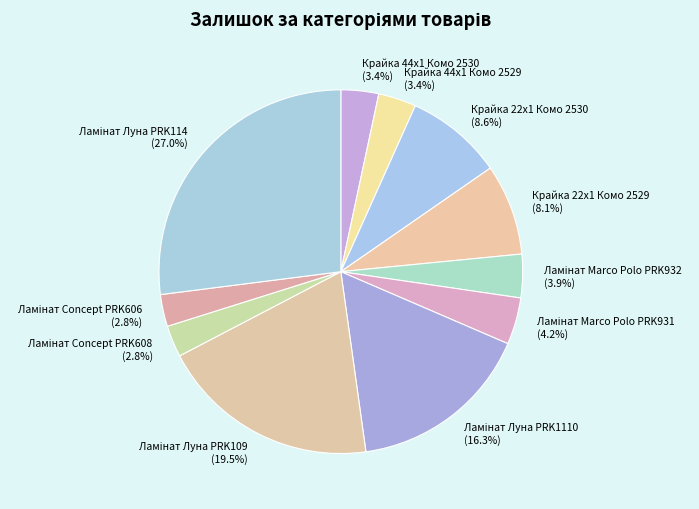

Is there any slice that represents more than half of the pie?

No